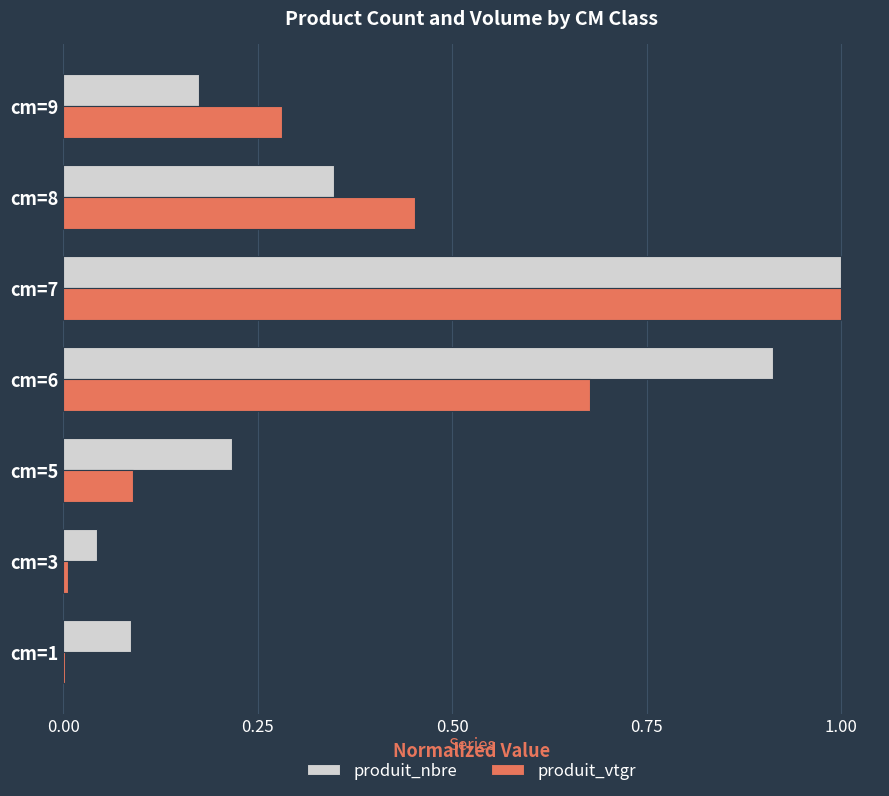

Which series changed the most between cm=1 and cm=8?

produit_vtgr